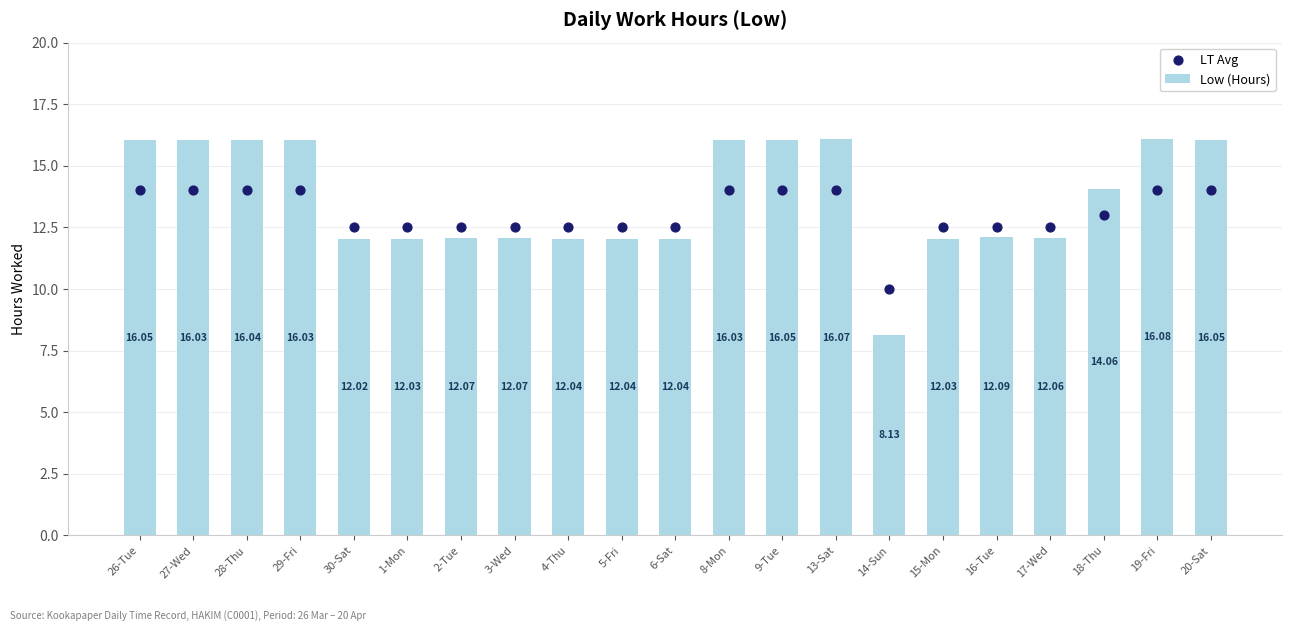

Which series has the widest spread of Y values?

Low (Hours)